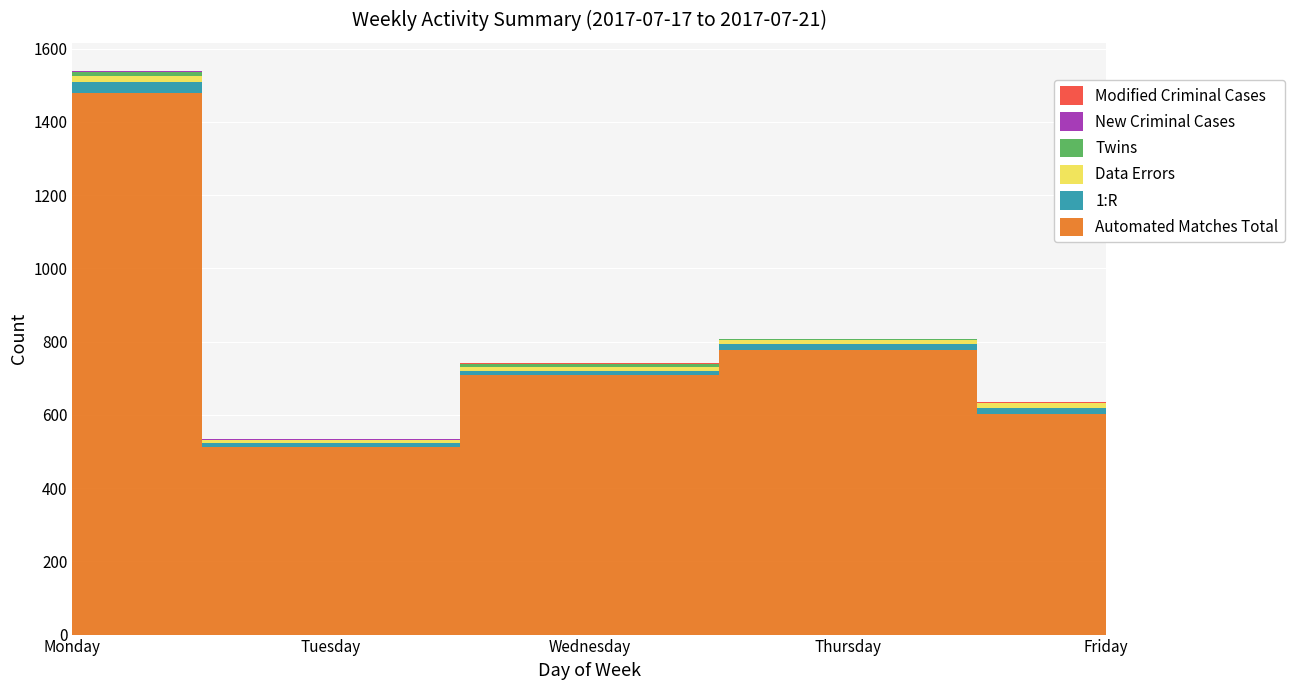

Reading left to right, extract all data points from this chart.

Automated Matches Total: 1479	512	709	778	603
1:R: 29	10	12	16	17
Data Errors: 18	8	10	10	12
Twins: 11	1	7	3	1
New Criminal Cases: 2	3	2	1	0
Modified Criminal Cases: 0	0	1	0	2